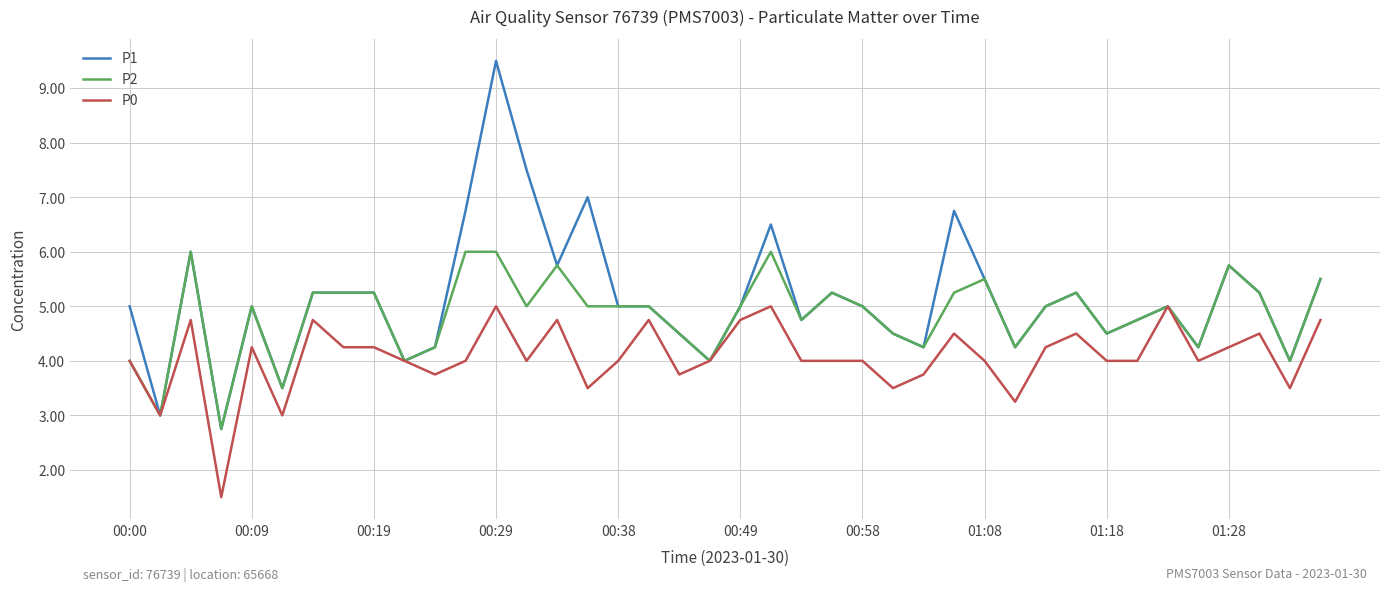

True or false: P2 has more than 0 points higher than both neighbors.

True